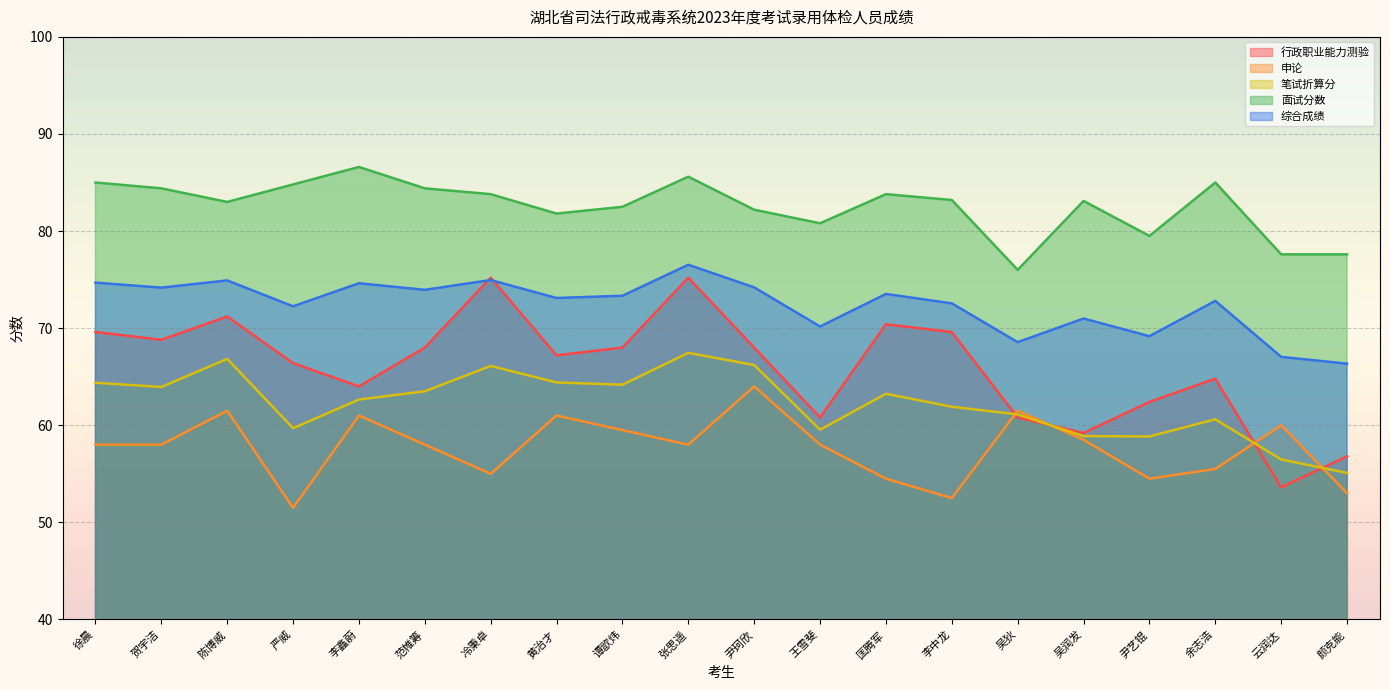

The 笔试折算分 series shows 64.2 at 谭歆炜. True or false?

True